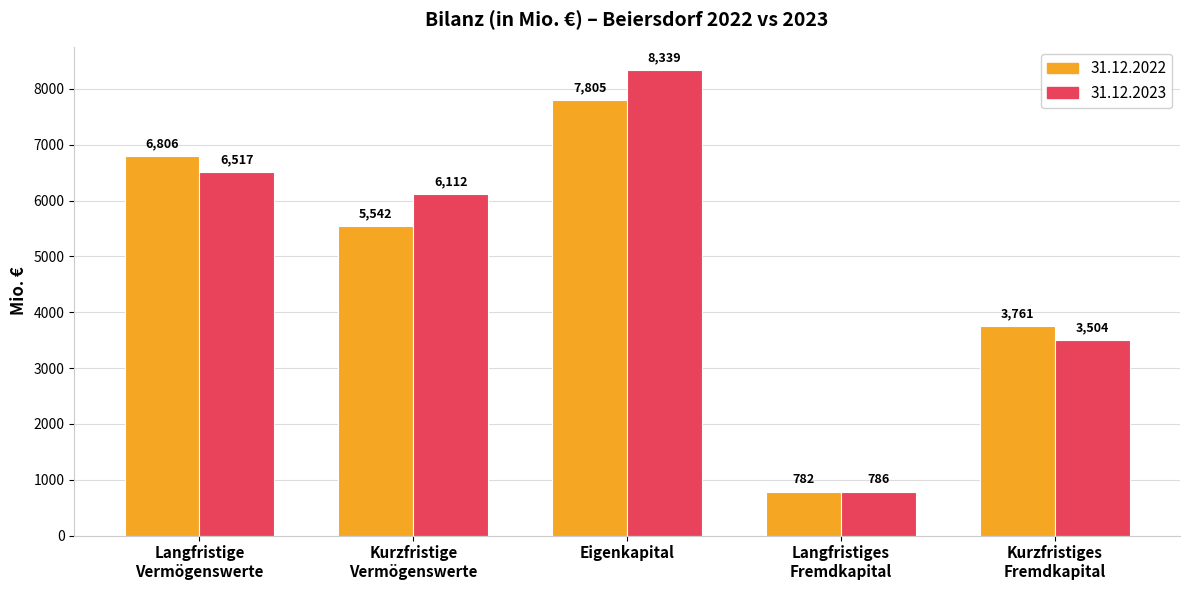

What is the difference between the highest and lowest values at Kurzfristiges
Fremdkapital?

257